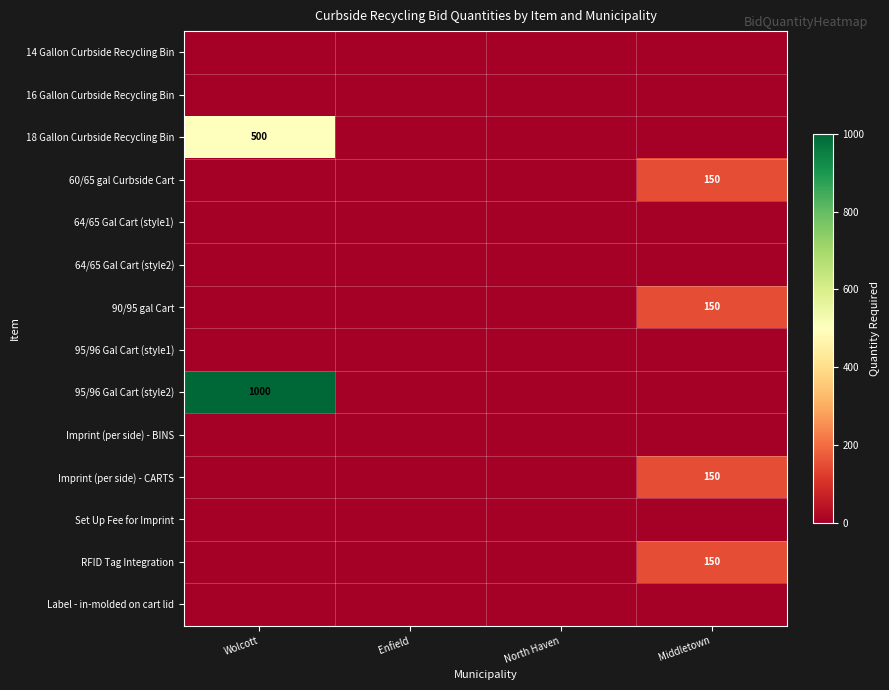

The 90/95 gal Cart series shows 150 at Middletown. True or false?

True